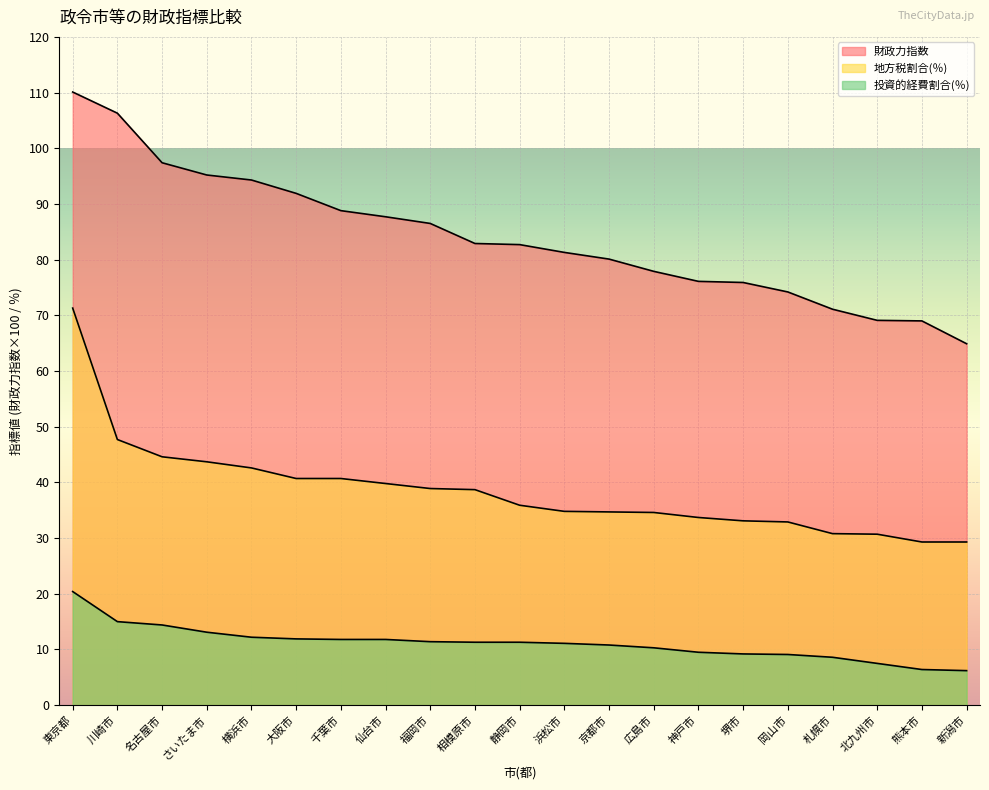

How many data points does each series have?

21